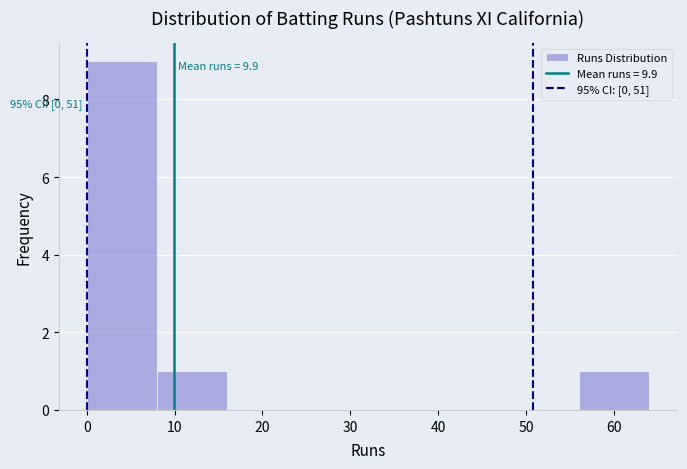

Over which range of the x-axis is the bar tallest?

0 to 8